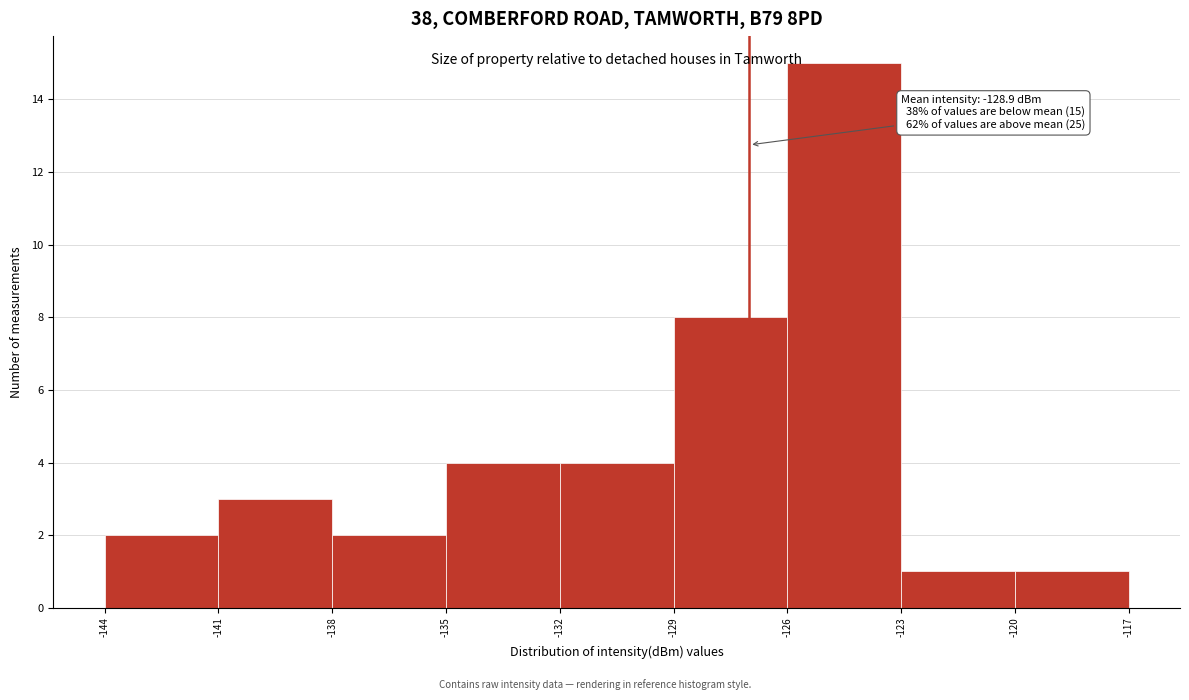

Which range on the x-axis has the tallest bar?

-126 to -123